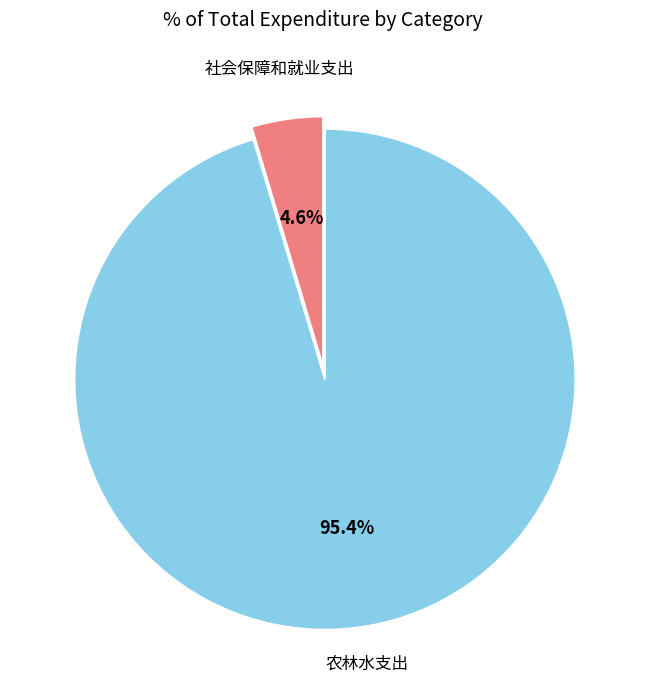

Is there any slice that represents more than half of the pie?

Yes